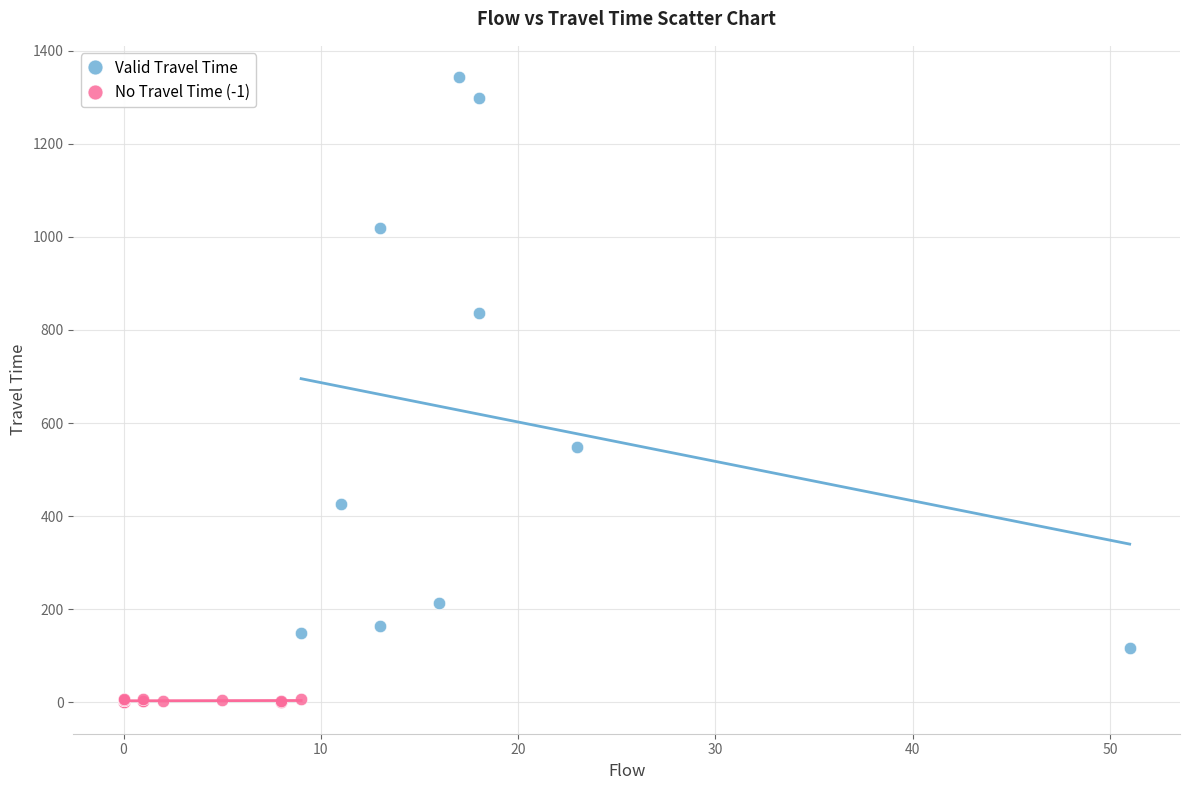

Which series contains the lowest Y value?

No Travel Time (-1)